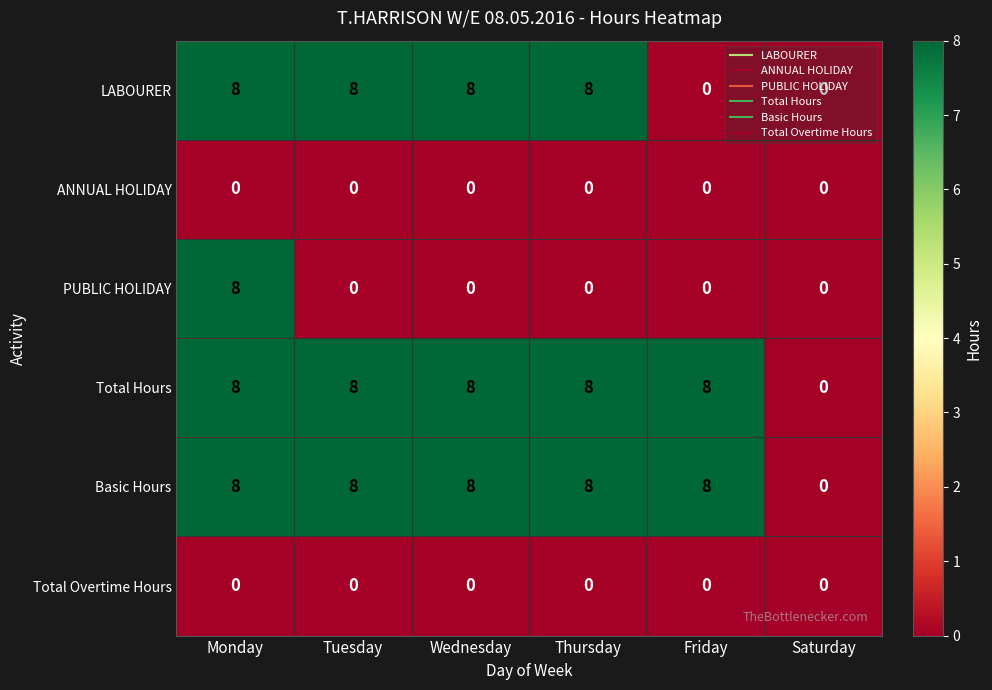

What is the difference between the maximum and minimum values in the LABOURER series?

8